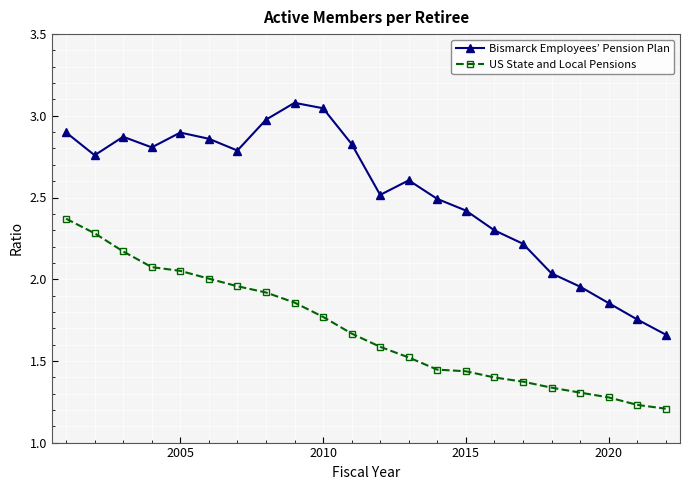

In Bismarck Employees’ Pension Plan, how many points are lower than both neighbors (excluding endpoints)?

4